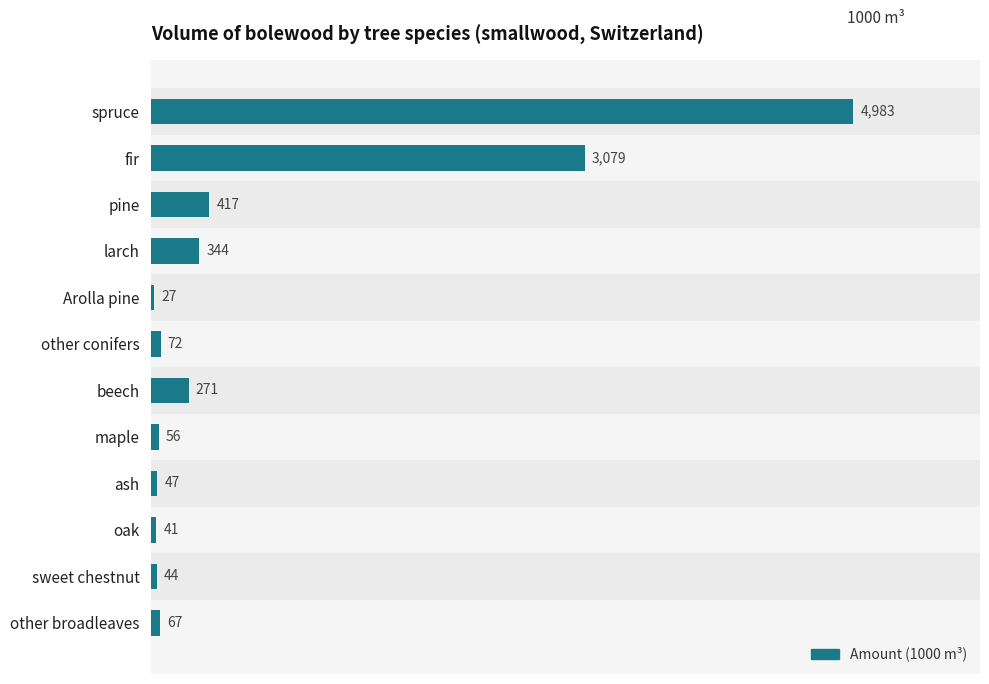

The value at fir is 2060. True or false?

False